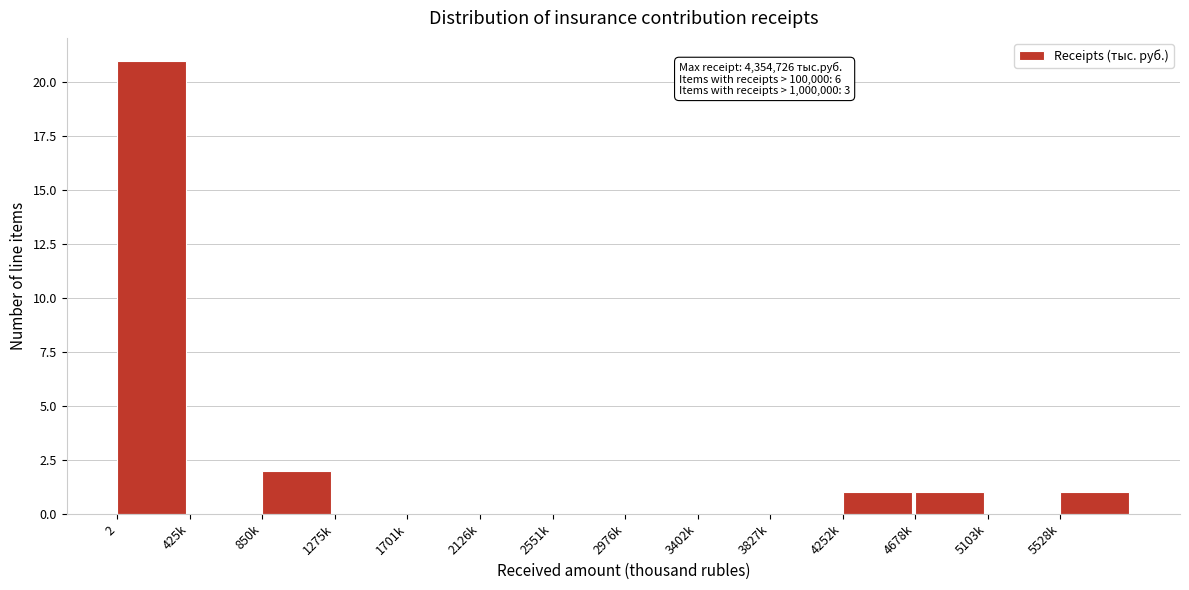

Reading left to right, extract all data points from this chart.

2=21	425k=0	850k=2	1275k=0	1701k=0	2126k=0	2551k=0	2976k=0	3402k=0	3827k=0	4252k=1	4678k=1	5103k=0	5528k=1